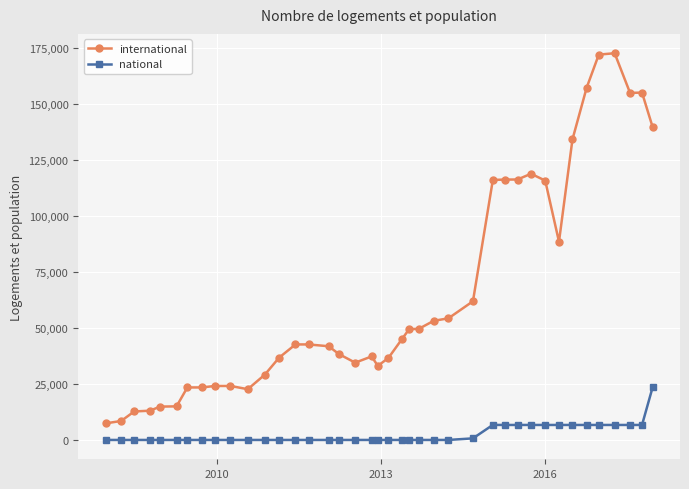

What is the sum of all international values?

2636031